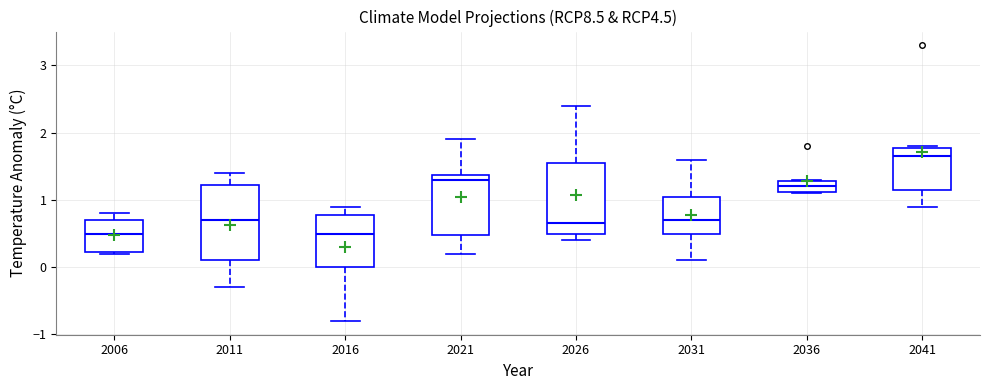

Which box's median line is the highest?

2041